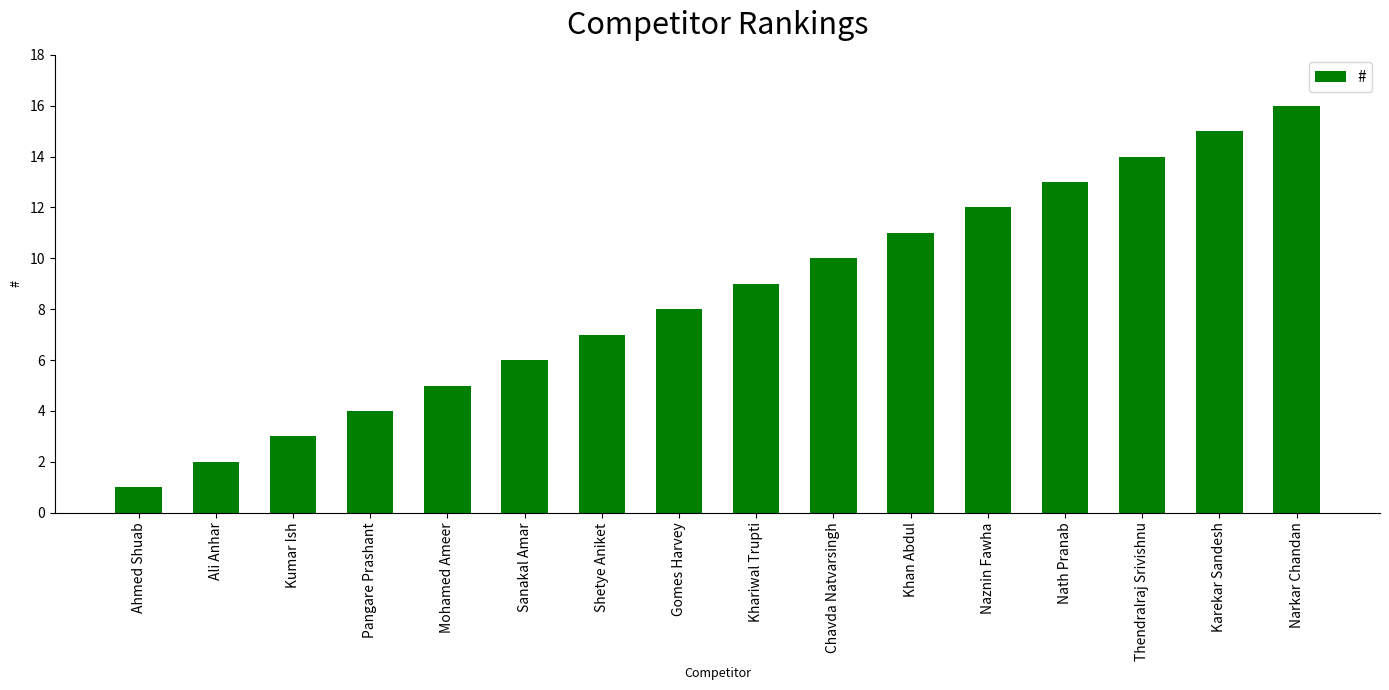

At which label is the value closest to 8?

Gomes Harvey